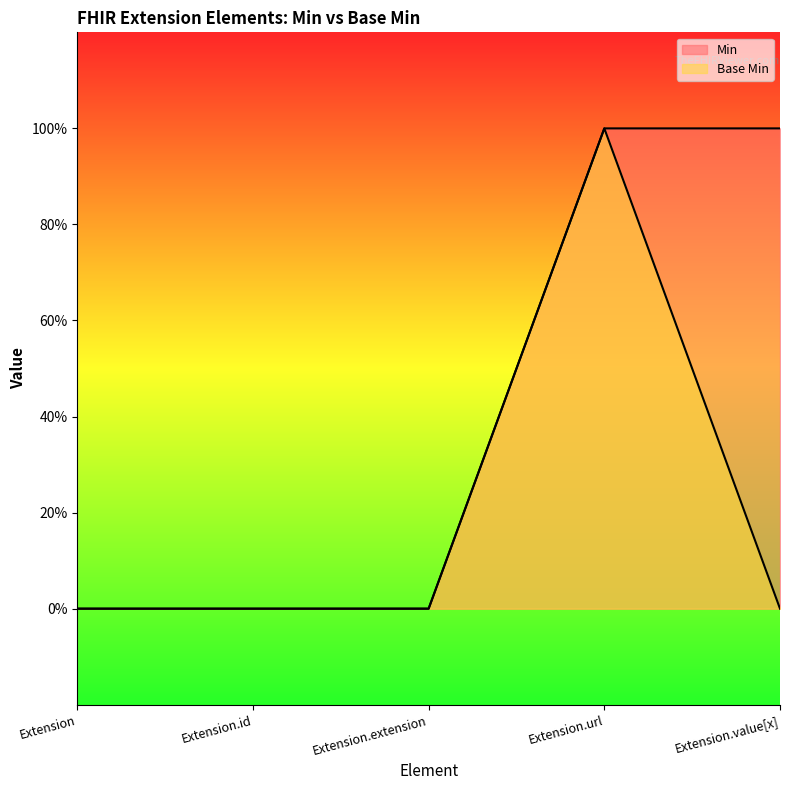

True or false: Base Min has more than 0 points higher than both neighbors.

True